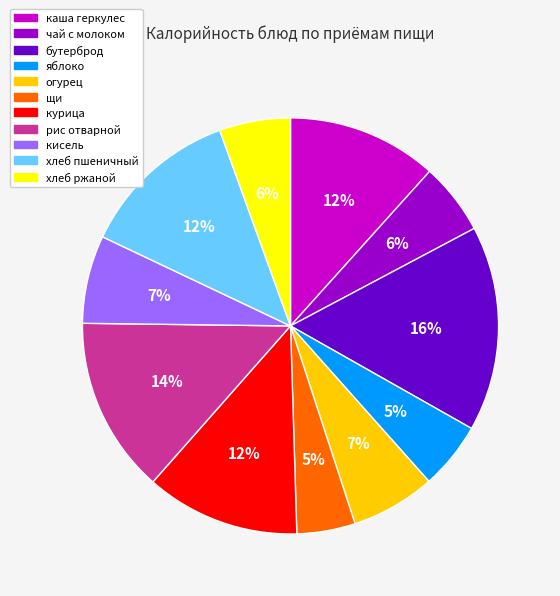

What percentage is the щи slice, to the nearest percent?

5%